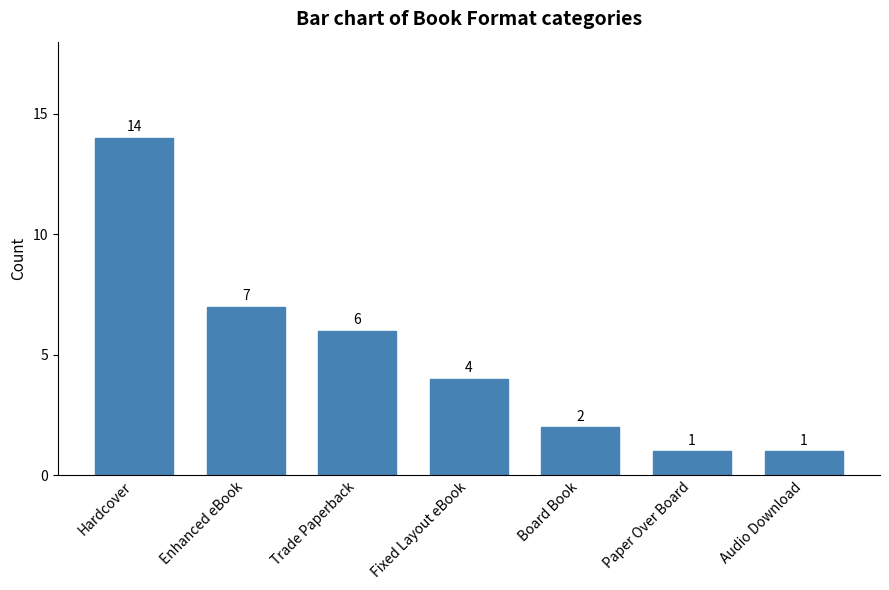

Which label corresponds to the largest value in the chart?

Hardcover